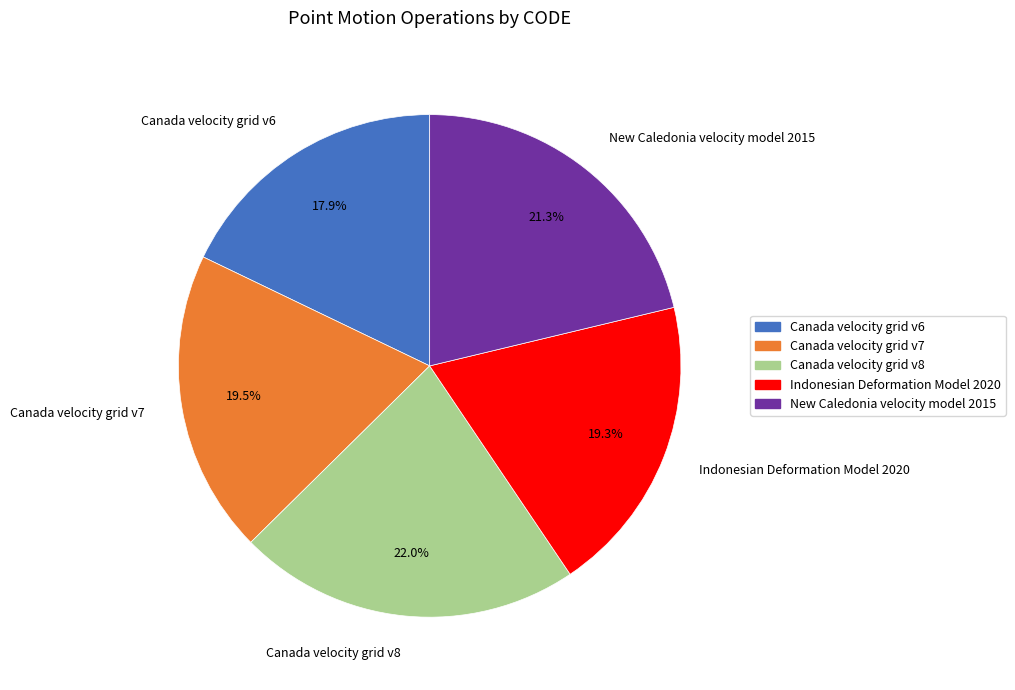

Which has a higher value, Canada velocity grid v7 or New Caledonia velocity model 2015?

New Caledonia velocity model 2015